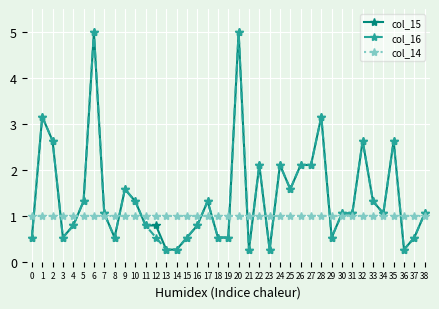

The col_14 series shows 1.0 at 1. True or false?

True